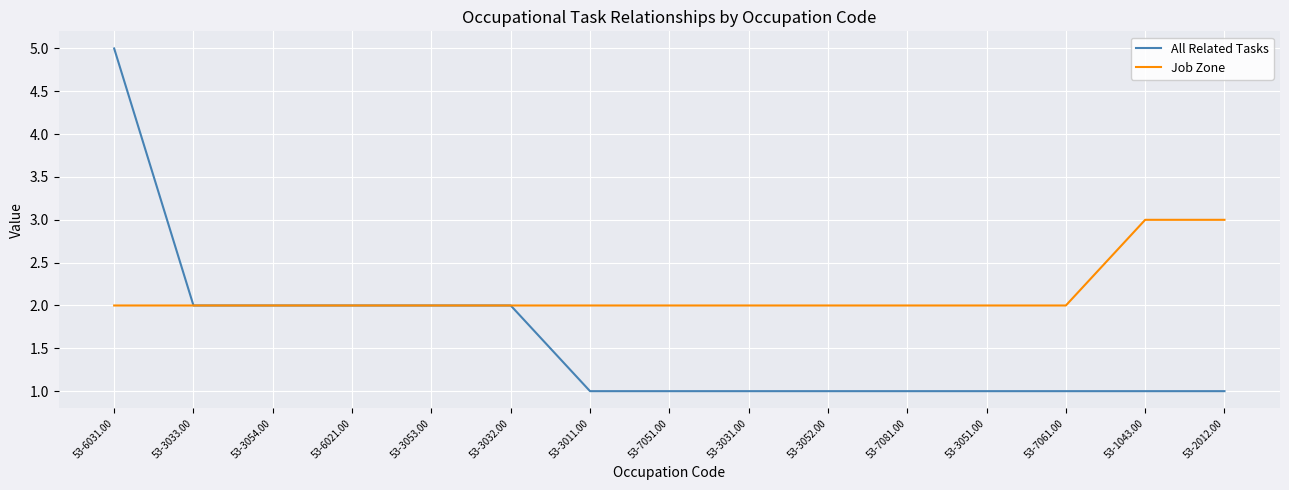

What is the total value across all series at 53-7051.00?

3